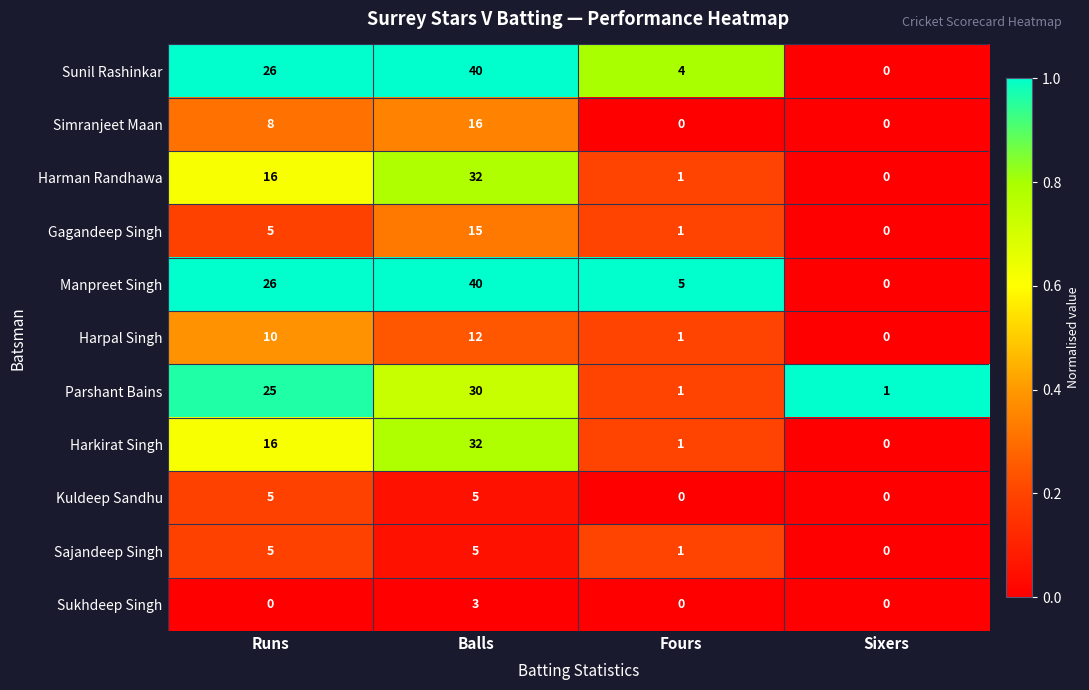

List the labels in order of Sunil Rashinkar value, smallest first.

Sixers, Fours, Runs, Balls